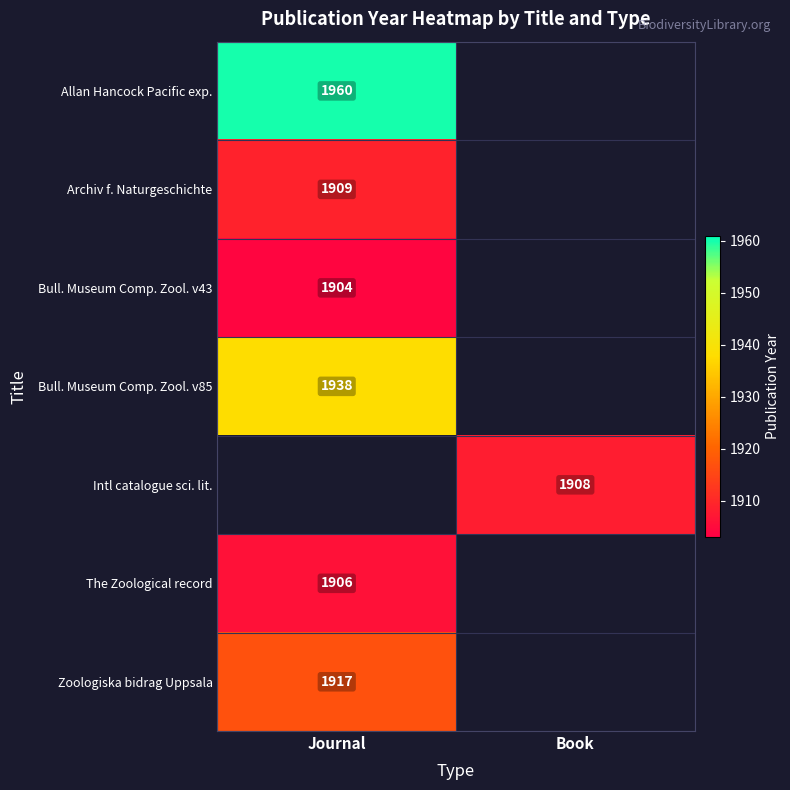

The value of Zoologiska bidrag Uppsala at Journal is 1917. True or false?

True